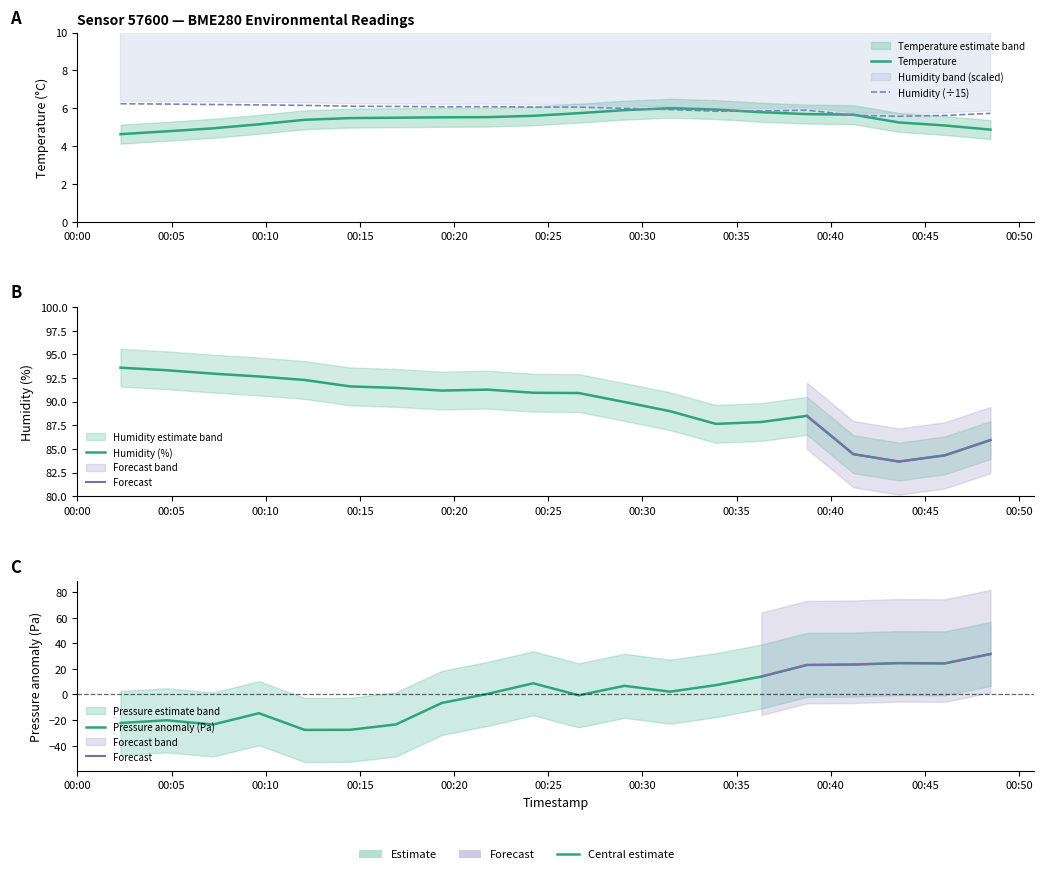

Is this an area chart (filled region under the line)?

No